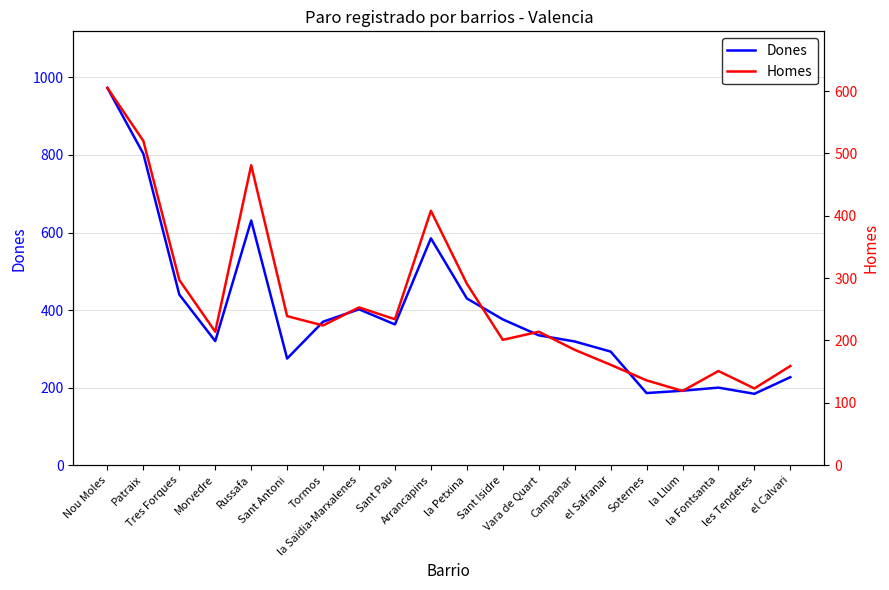

Reading left to right, list all the values displayed in this chart.

Dones: Nou Moles=973	Patraix=803	Tres Forques=440	Morvedre=320	Russafa=631	Sant Antoni=275	Tormos=370	la Saïdia-Marxalenes=402	Sant Pau=363	Arrancapins=585	la Petxina=430	Sant Isidre=376	Vara de Quart=335	Campanar=319	el Safranar=293	Soternes=186	la Llum=192	la Fontsanta=200	les Tendetes=184	el Calvari=227
Homes: Nou Moles=605	Patraix=520	Tres Forques=297	Morvedre=214	Russafa=481	Sant Antoni=239	Tormos=224	la Saïdia-Marxalenes=253	Sant Pau=234	Arrancapins=408	la Petxina=291	Sant Isidre=201	Vara de Quart=214	Campanar=185	el Safranar=161	Soternes=136	la Llum=119	la Fontsanta=151	les Tendetes=123	el Calvari=159